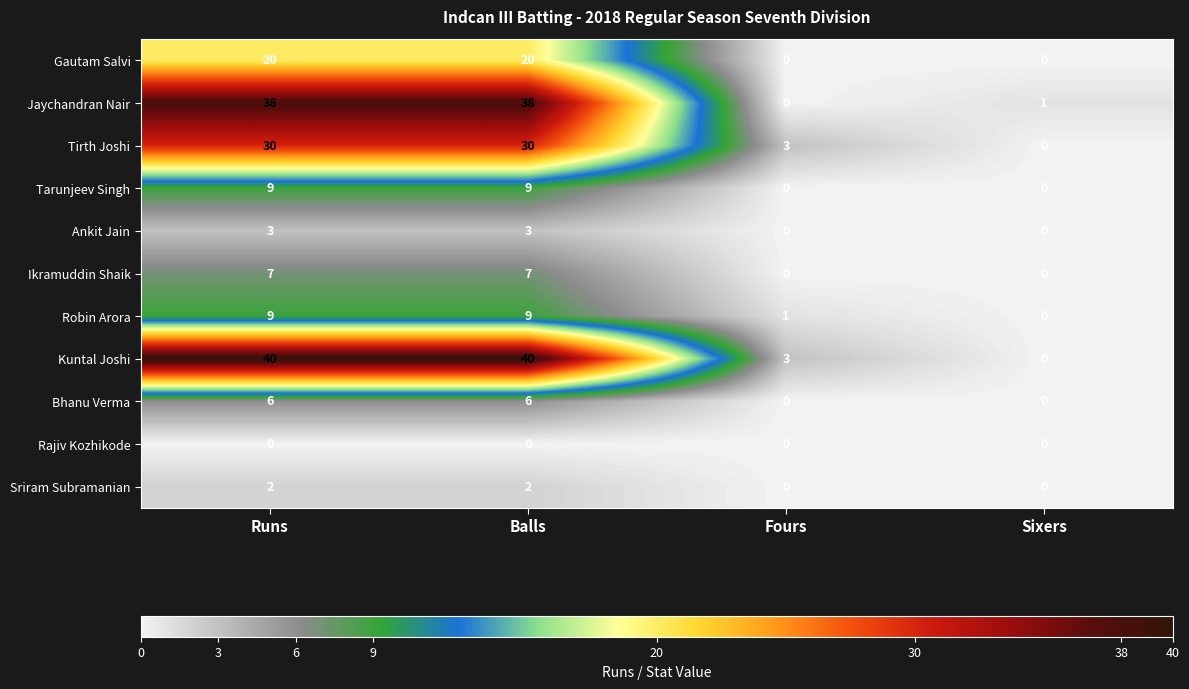

Where is Robin Arora nearest to the value 4?

Fours